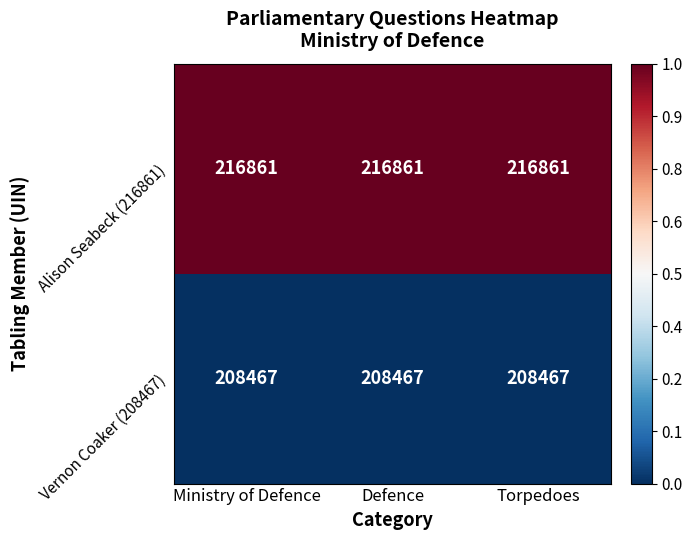

What is the maximum value for Vernon Coaker (208467)?

208467